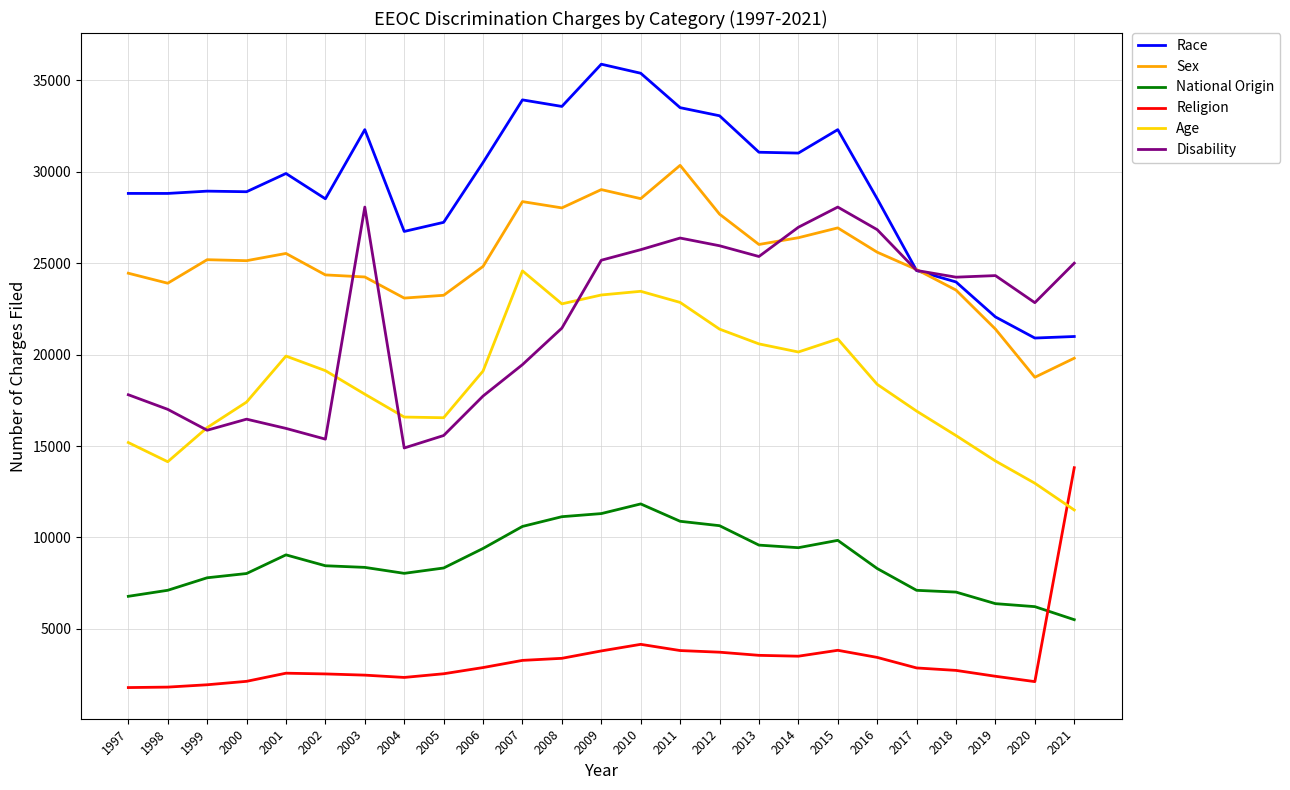

True or false: Religion and Race intersect in this chart.

False